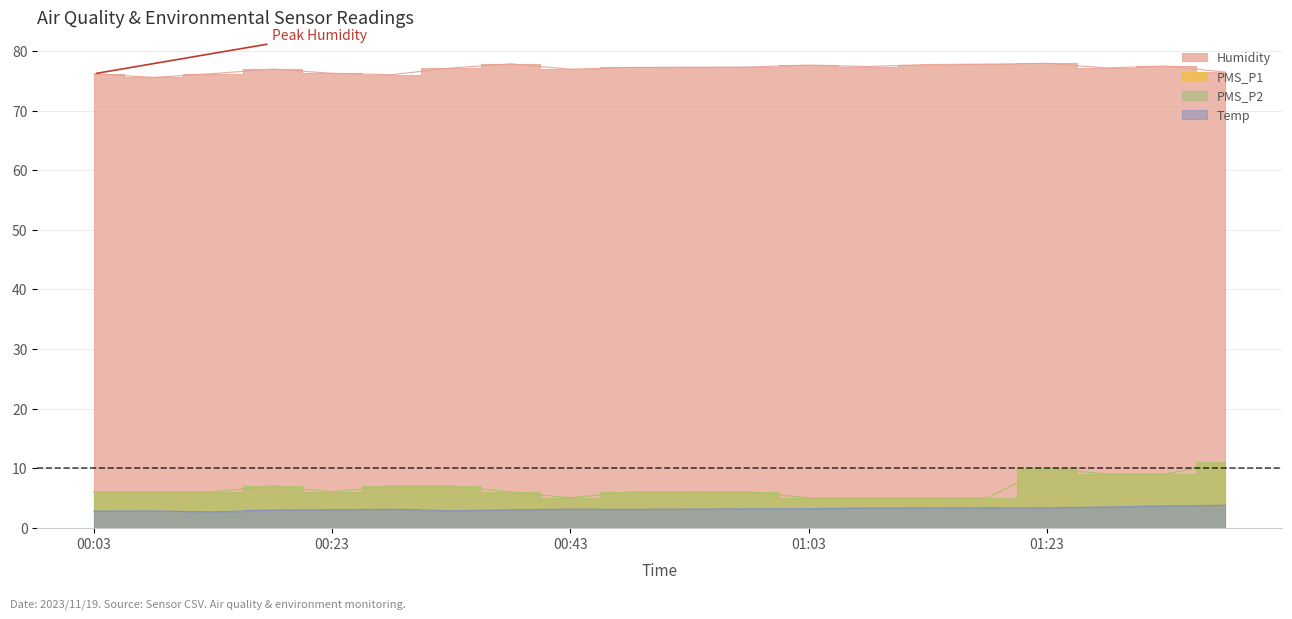

At which label does Humidity reach its peak?

01:23